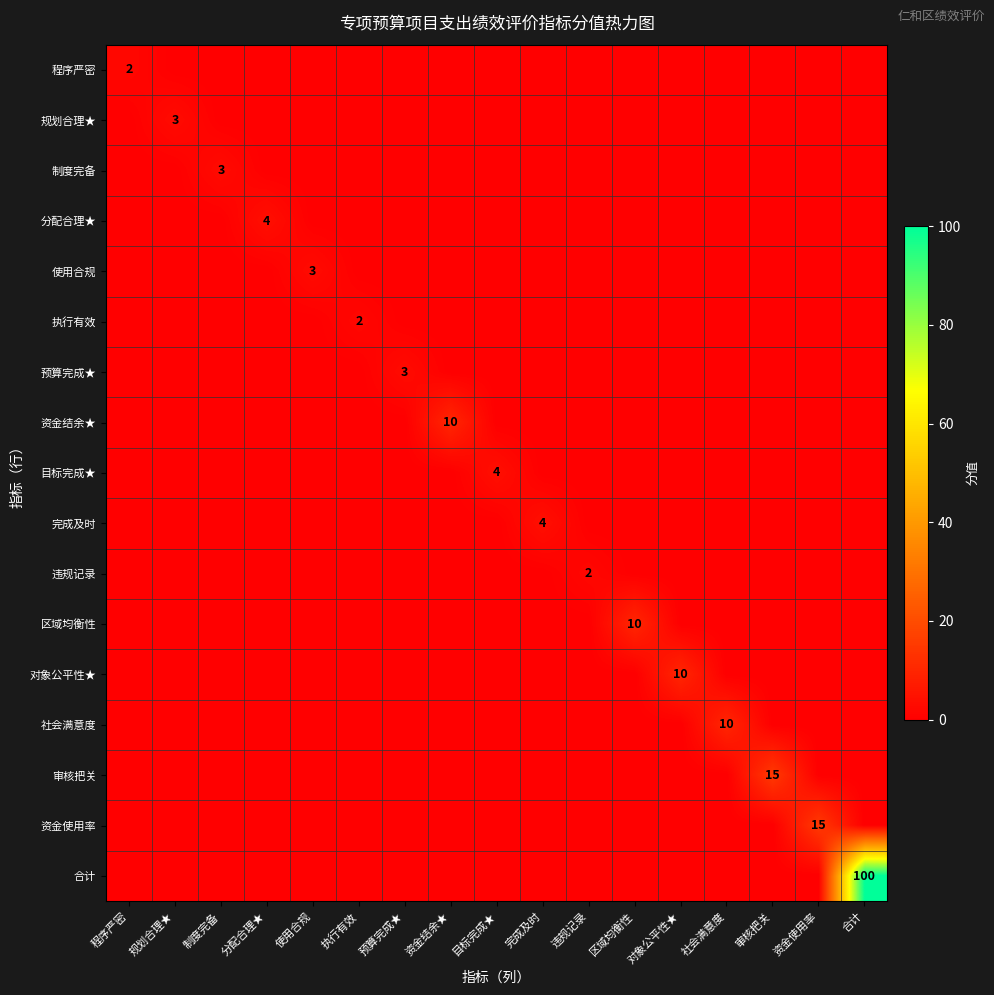

The 资金结余★ series shows 10 at 资金结余★. True or false?

True